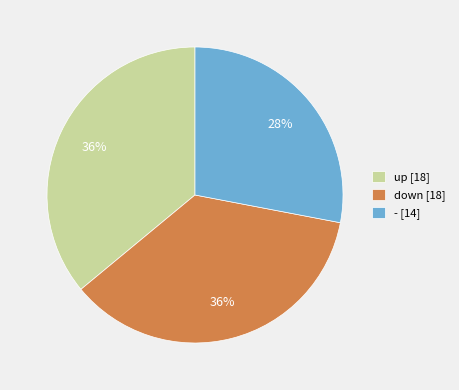

Count the number of slices in the pie.

3